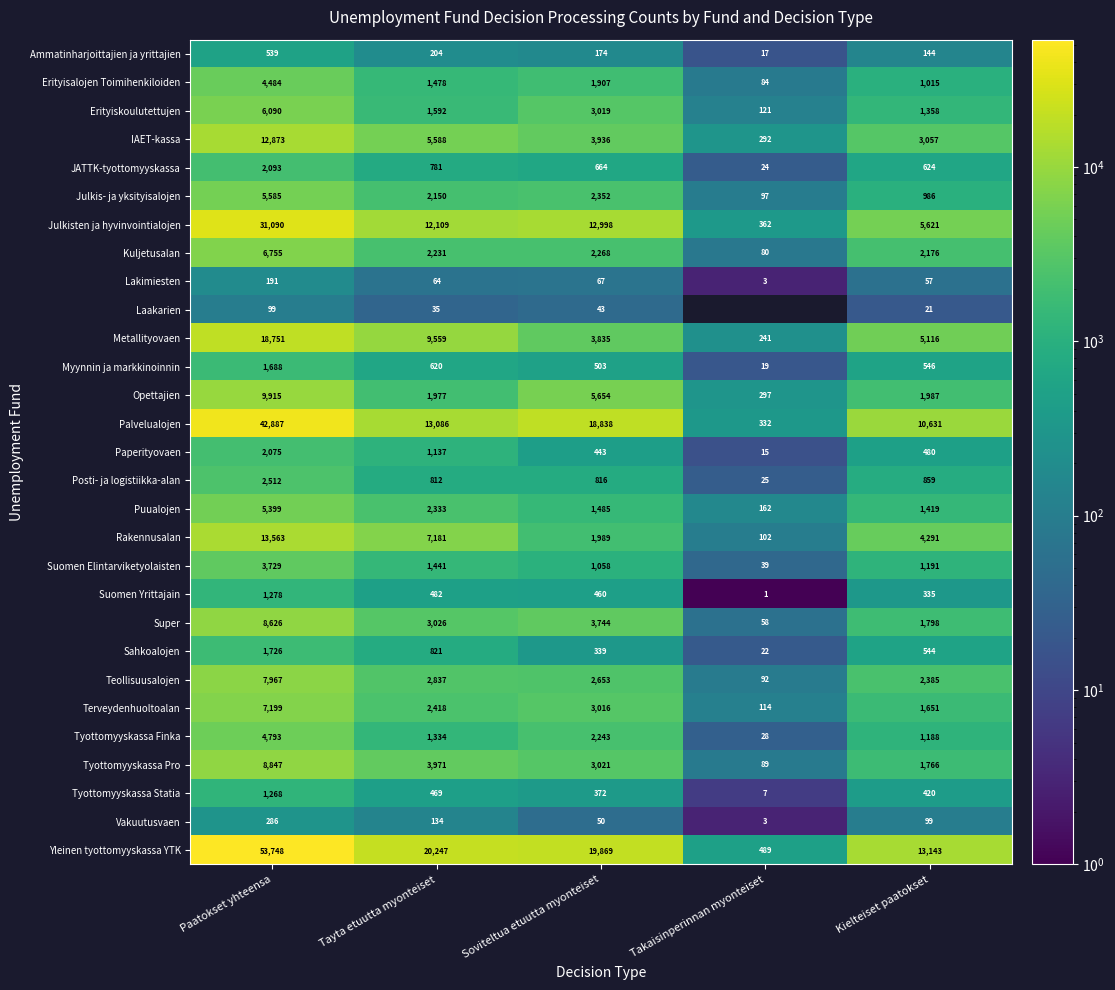

How many Sahkoalojen values are between 339 and 821?

3